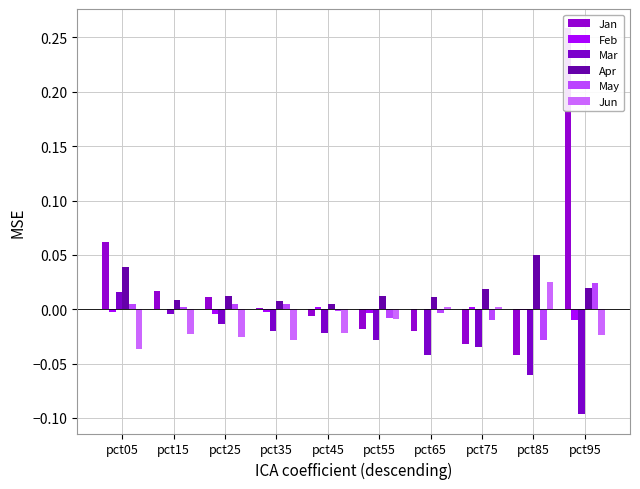

Reading left to right, list all the values displayed in this chart.

Jan: pct05=0.1	pct15=0.0	pct25=0.0	pct35=0.0	pct45=-0.0	pct55=-0.0	pct65=-0.0	pct75=-0.0	pct85=-0.0	pct95=0.3
Feb: pct05=-0.0	pct15=0.0	pct25=-0.0	pct35=-0.0	pct45=0.0	pct55=-0.0	pct65=0.0	pct75=0.0	pct85=-0.0	pct95=-0.0
Mar: pct05=0.0	pct15=-0.0	pct25=-0.0	pct35=-0.0	pct45=-0.0	pct55=-0.0	pct65=-0.0	pct75=-0.0	pct85=-0.1	pct95=-0.1
Apr: pct05=0.0	pct15=0.0	pct25=0.0	pct35=0.0	pct45=0.0	pct55=0.0	pct65=0.0	pct75=0.0	pct85=0.0	pct95=0.0
May: pct05=0.0	pct15=0.0	pct25=0.0	pct35=0.0	pct45=-0.0	pct55=-0.0	pct65=-0.0	pct75=-0.0	pct85=-0.0	pct95=0.0
Jun: pct05=-0.0	pct15=-0.0	pct25=-0.0	pct35=-0.0	pct45=-0.0	pct55=-0.0	pct65=0.0	pct75=0.0	pct85=0.0	pct95=-0.0